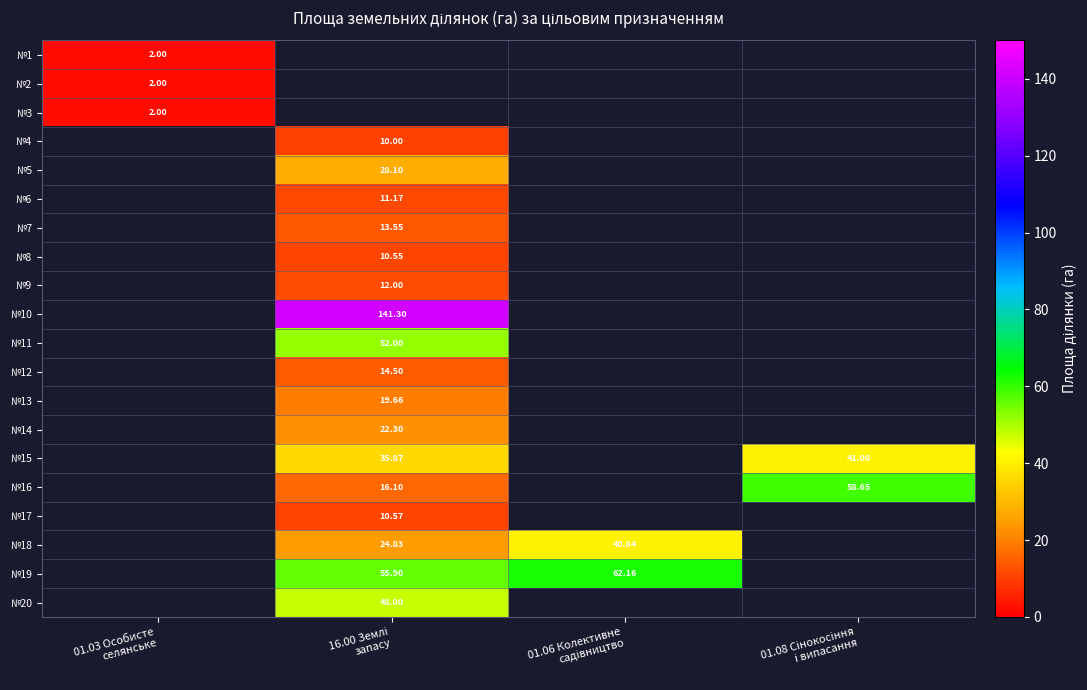

Between 01.03 Особисте
селянське and 01.06 Колективне
садівництво, which is larger?

01.06 Колективне
садівництво